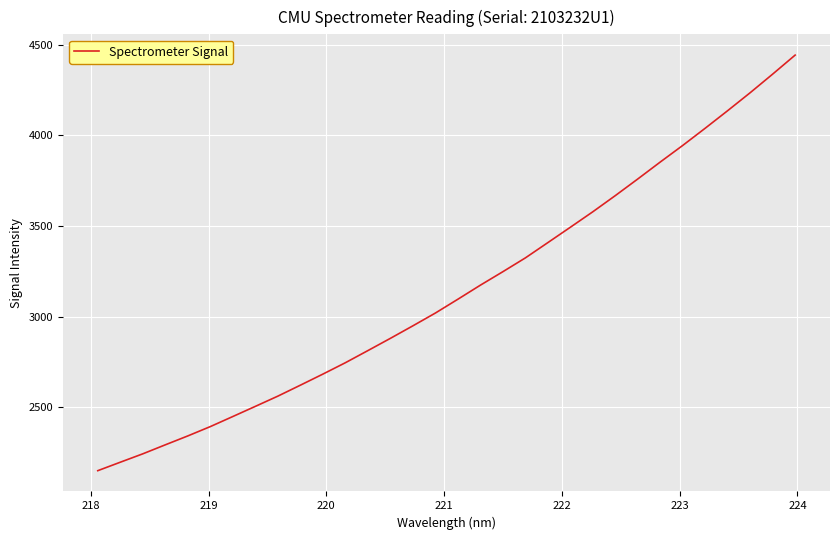

What is the smallest value displayed?

2149.6